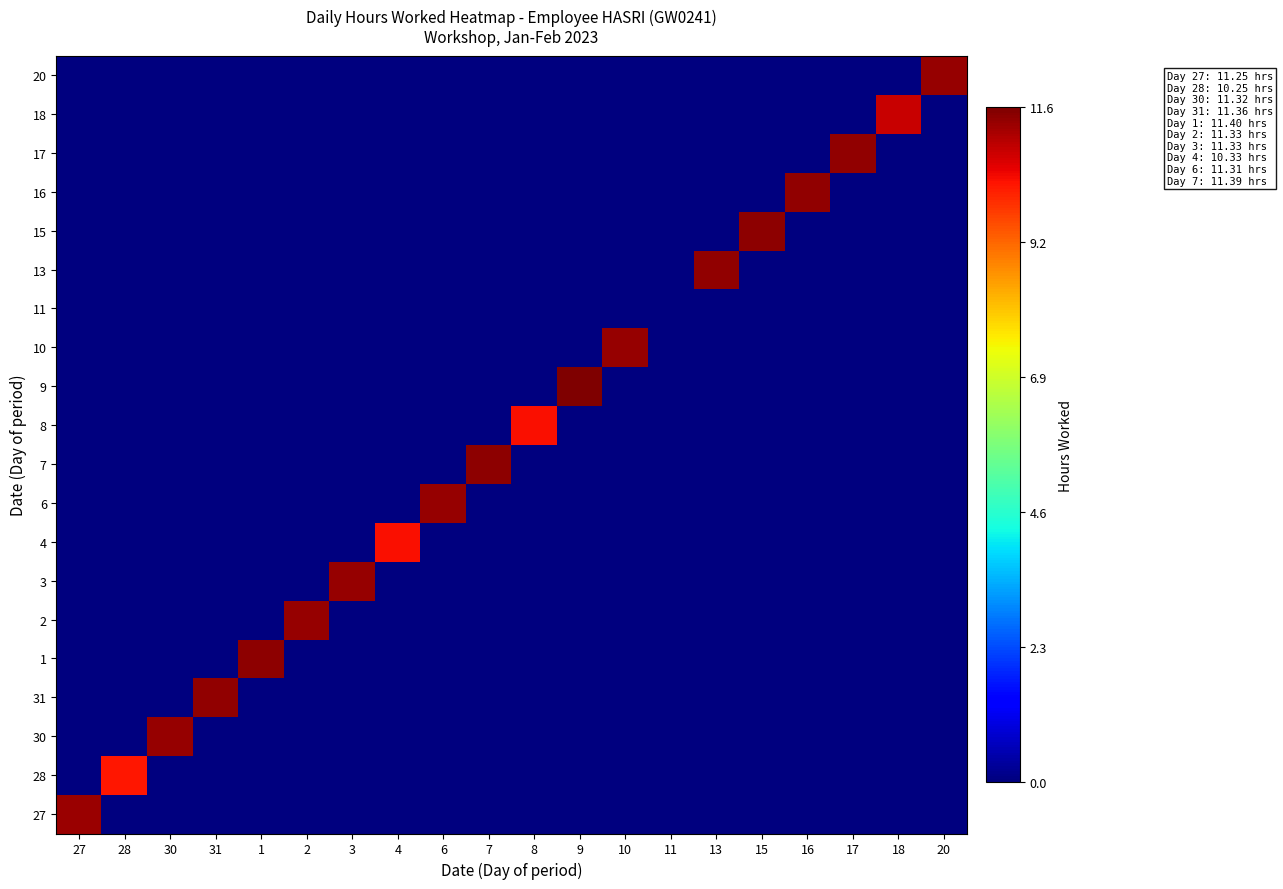

Which has a higher value, 3 or 10?

3